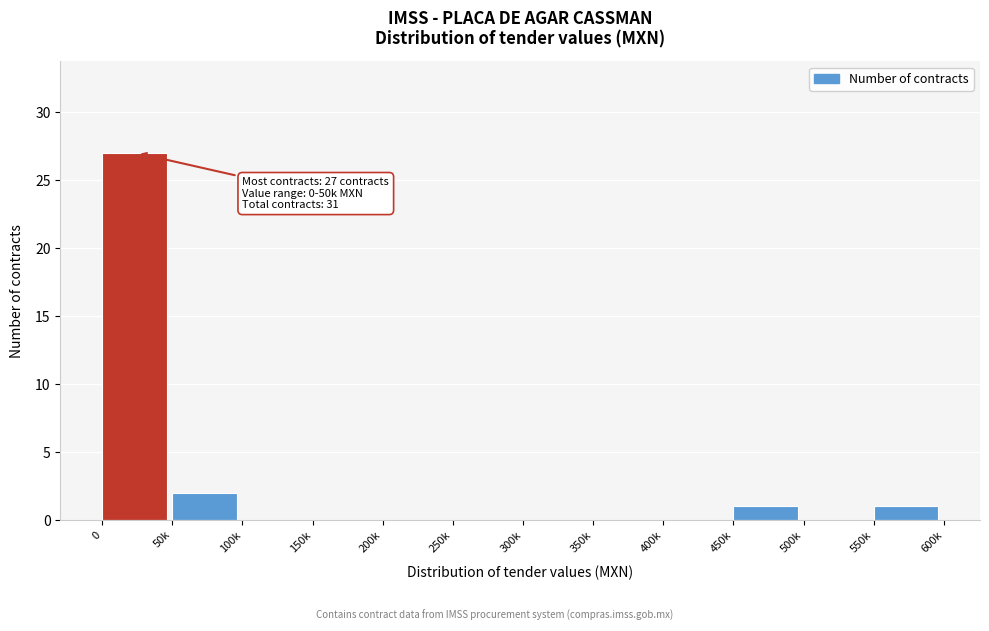

Reading right to left, list all the values displayed in this chart.

550k=1	500k=0	450k=1	400k=0	350k=0	300k=0	250k=0	200k=0	150k=0	100k=0	50k=2	0=27